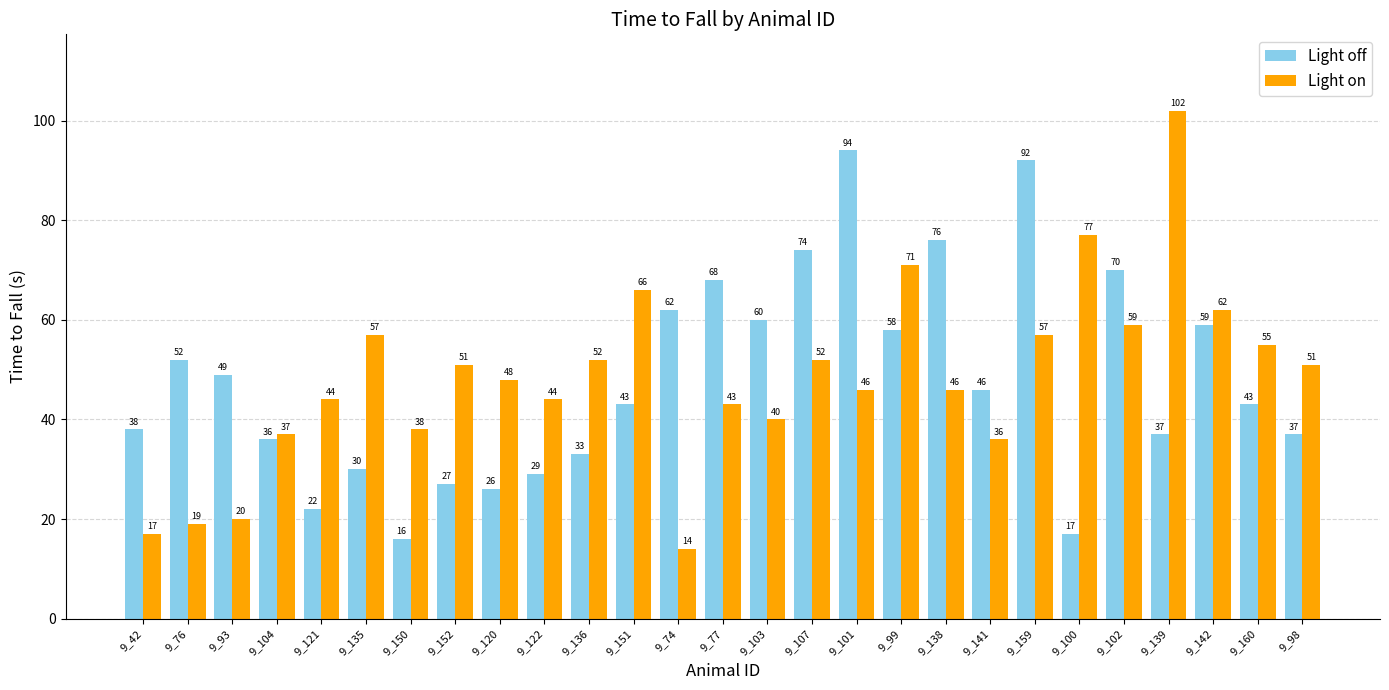

Is it true that Light on equals 20 at 9_135?

False